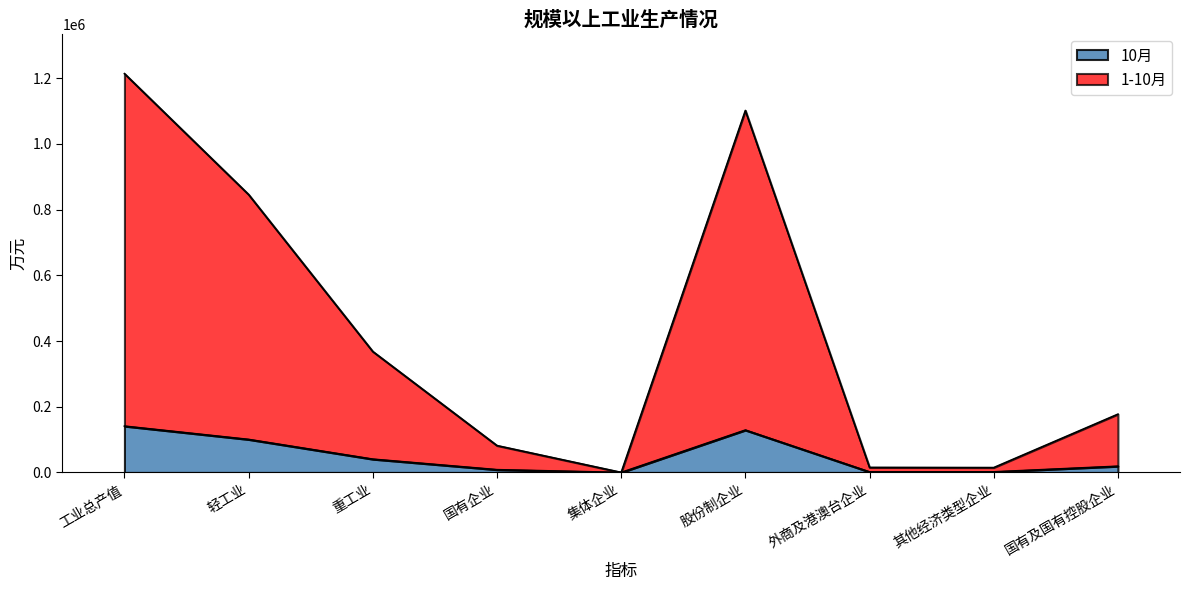

Which series has the largest total across all categories?

1-10月